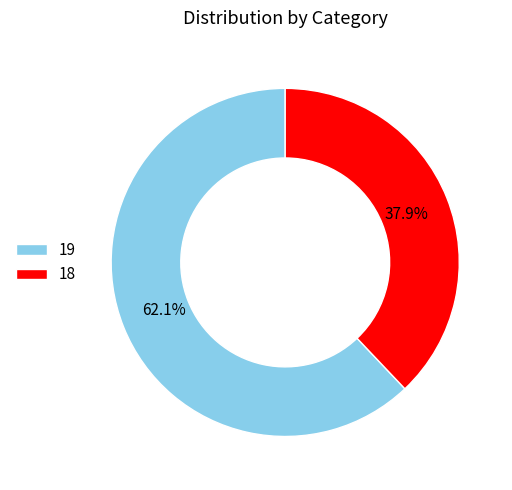

Is there any slice that represents more than half of the pie?

Yes